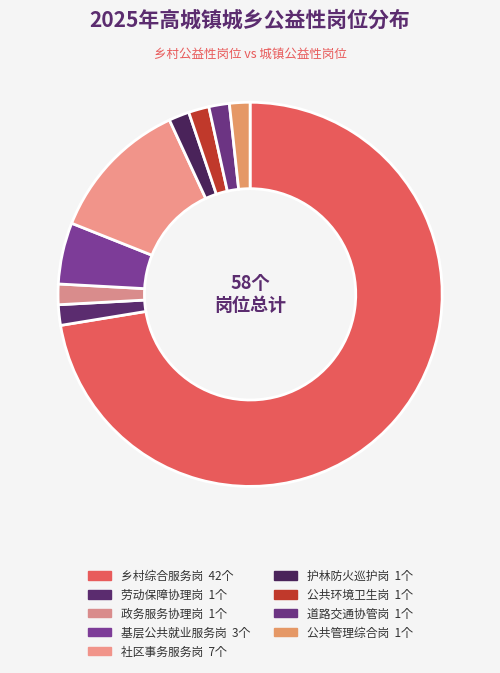

How many segments does this pie chart have?

9